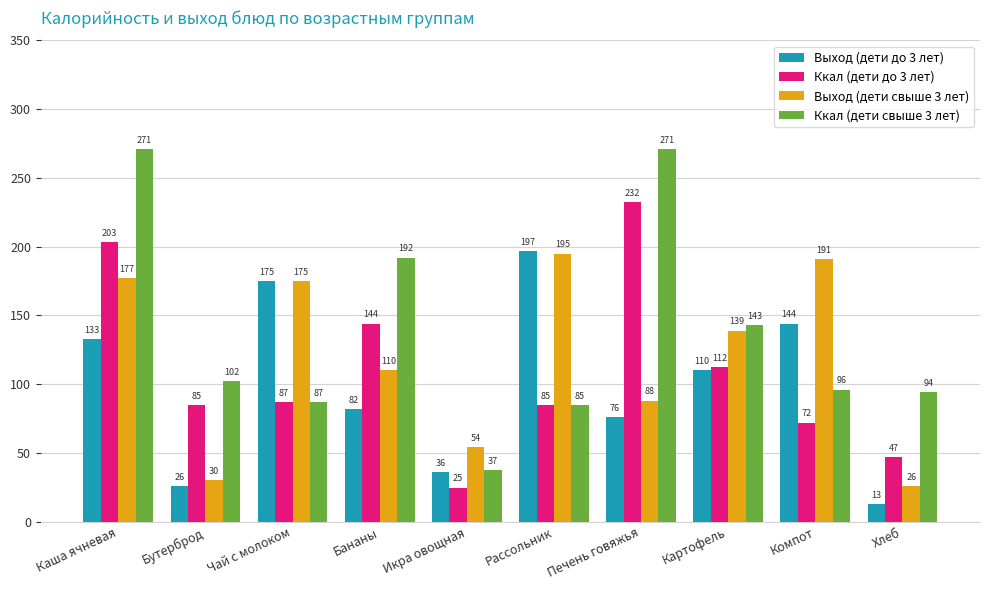

Rank the categories by Выход (дети свыше 3 лет) value from lowest to highest.

Хлеб, Бутерброд, Икра овощная, Печень говяжья, Бананы, Картофель, Чай с молоком, Каша ячневая, Компот, Рассольник